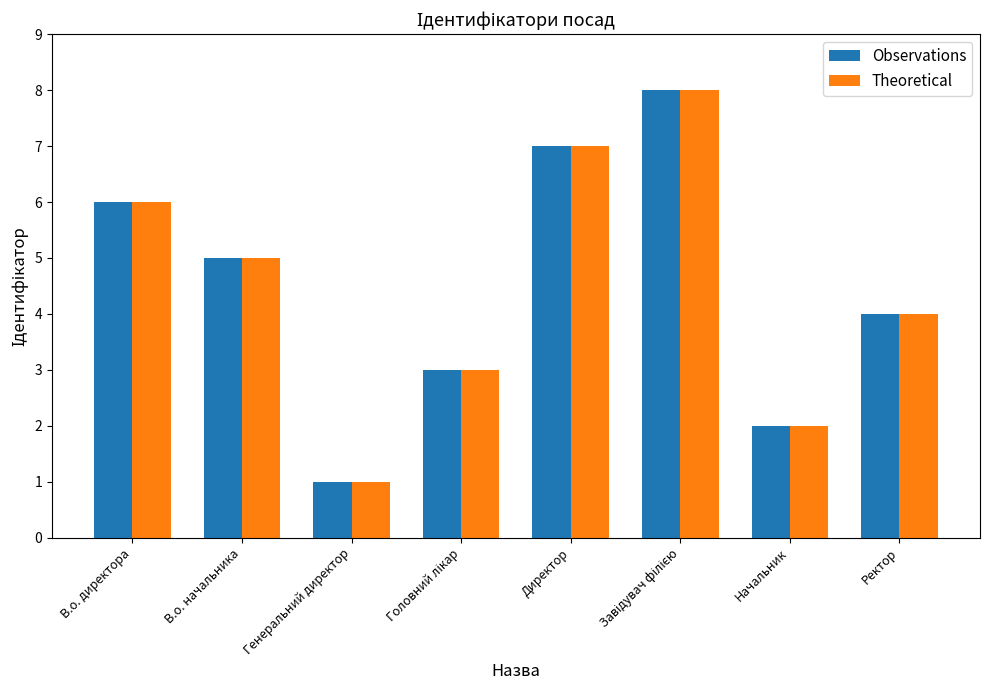

How many groups of bars are there?

8